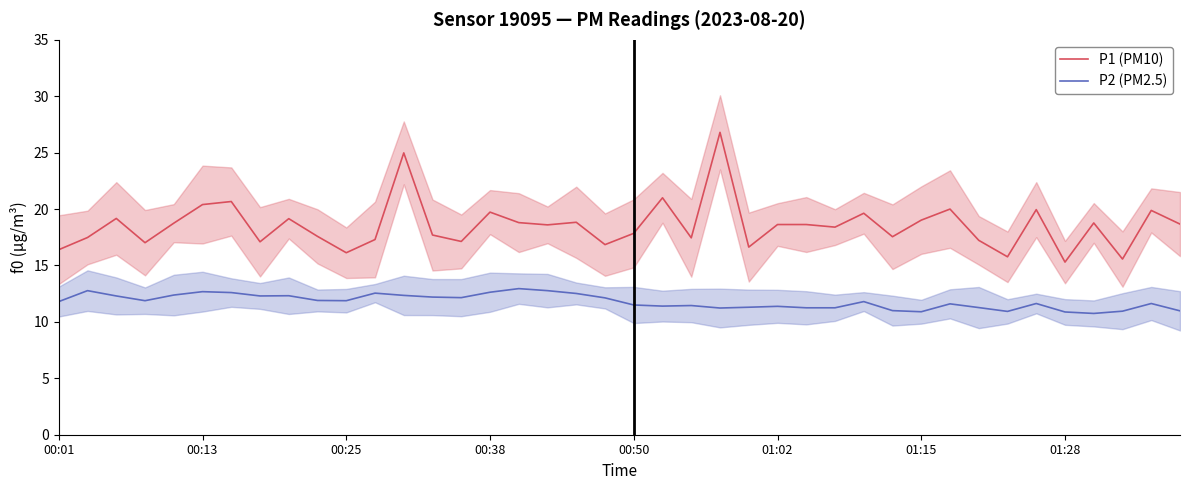

Is this an area chart (filled region under the line)?

No